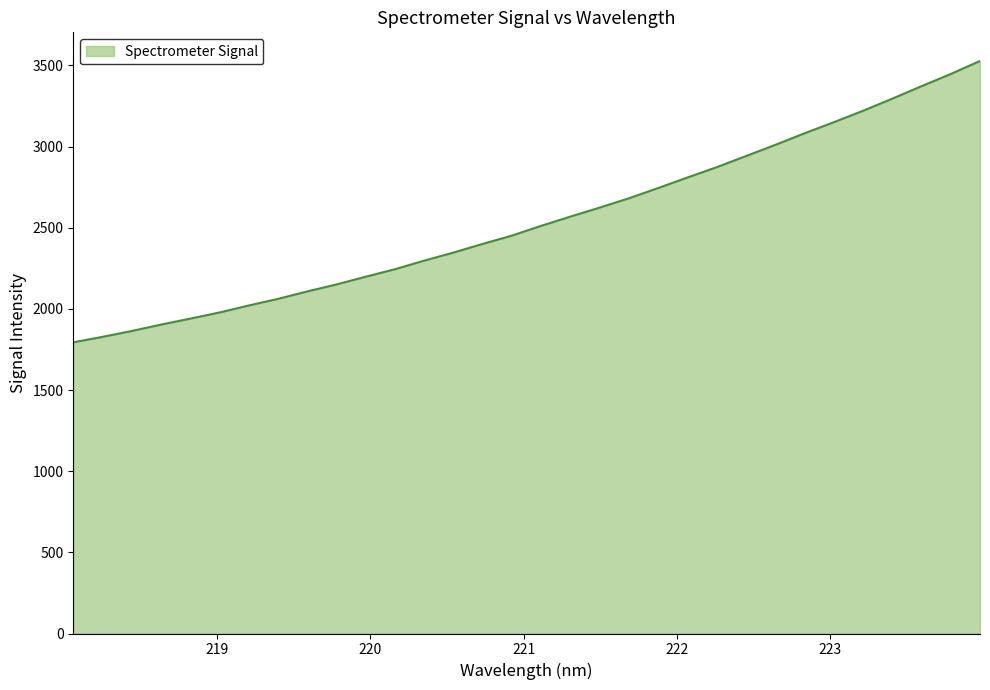

What is the smallest value displayed?

1794.0